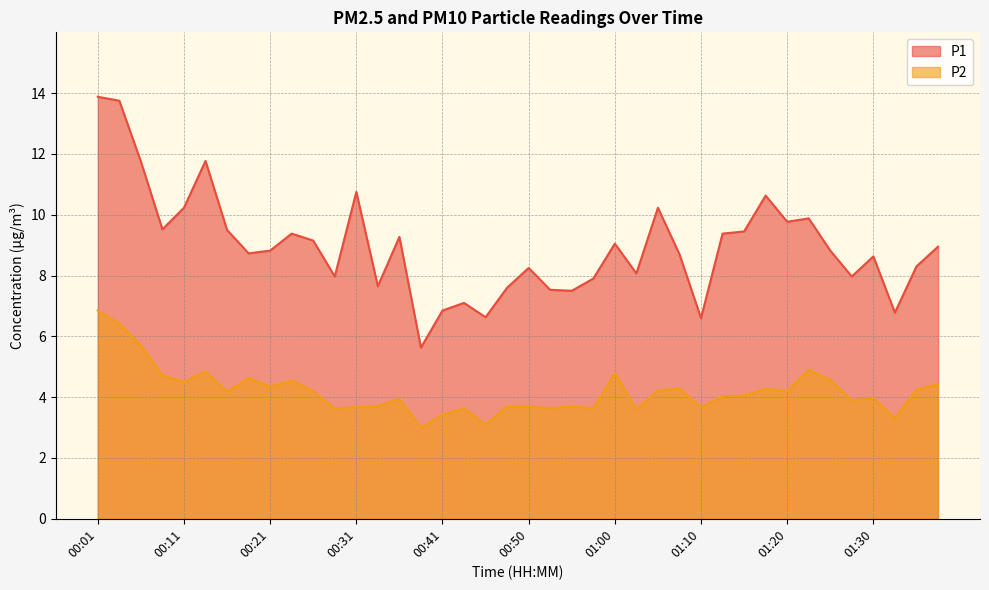

True or false: P2 has more than 0 interior local peaks.

True